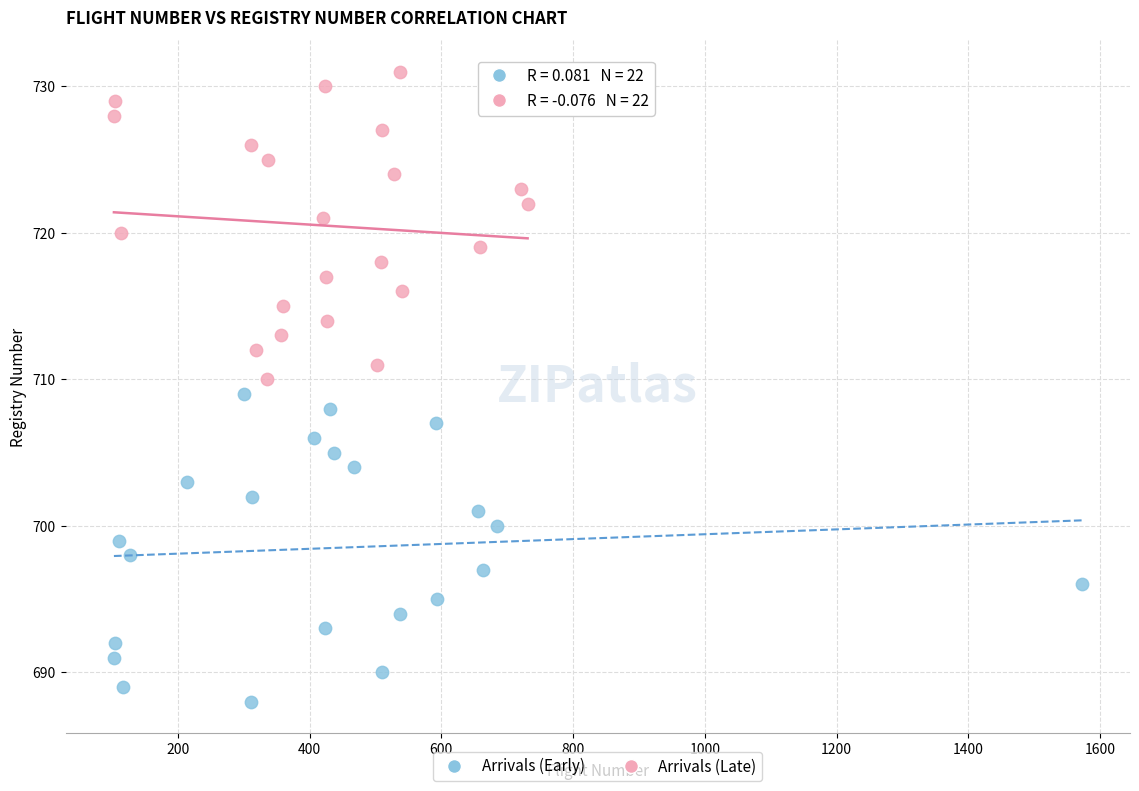

Which series reaches the maximum Y coordinate?

Arrivals (Late)